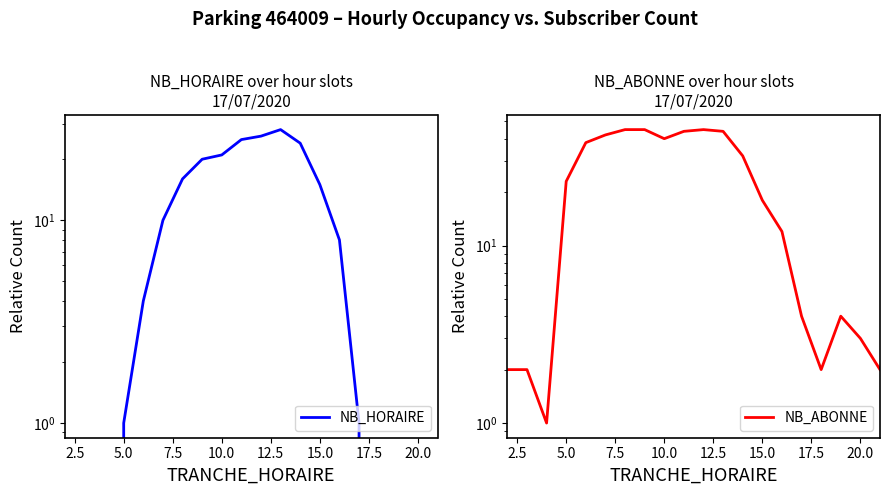

What is the difference between the second highest and second lowest values in the NB_HORAIRE series?

26